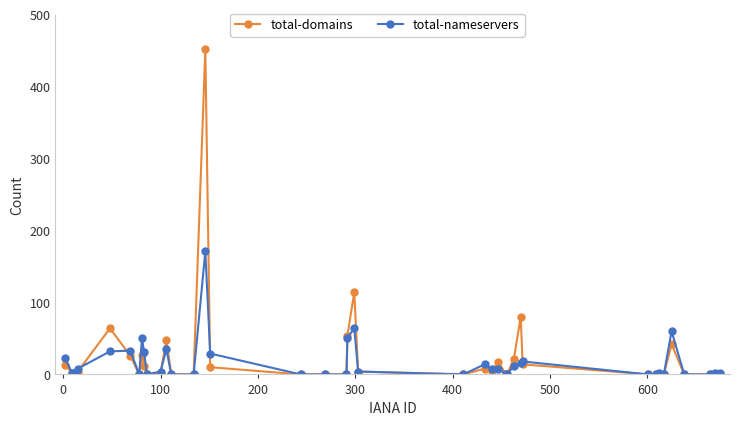

List the series in order of their overall mean, lowest first.

total-nameservers, total-domains